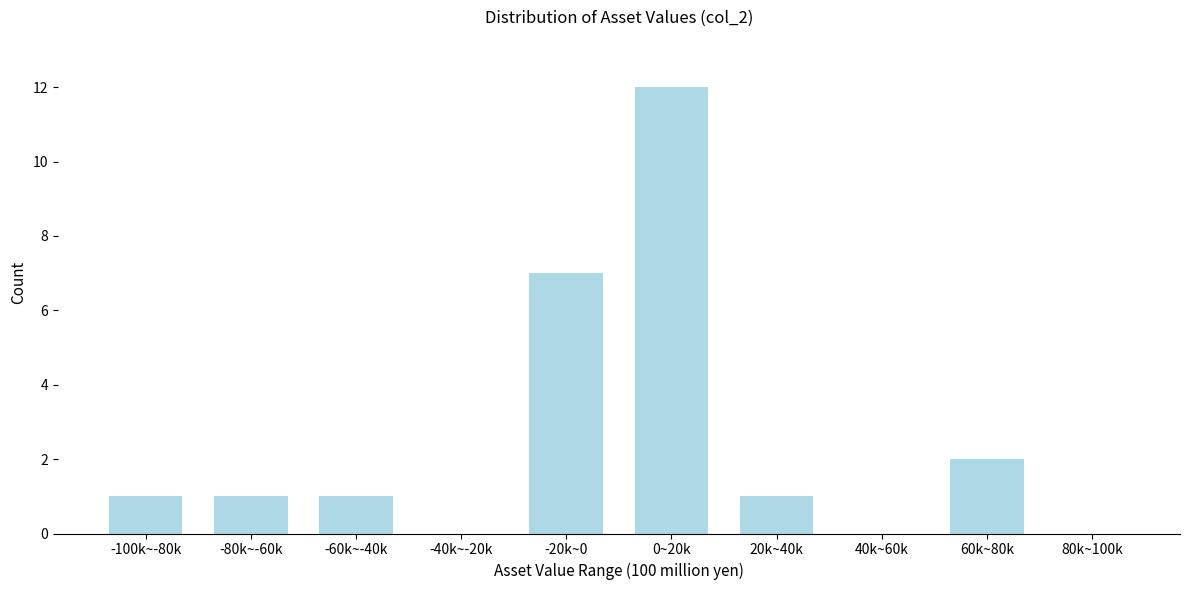

Reading right to left, transcribe all the data shown in this chart.

80k~100k=0	60k~80k=2	40k~60k=0	20k~40k=1	0~20k=12	-20k~0=7	-40k~-20k=0	-60k~-40k=1	-80k~-60k=1	-100k~-80k=1